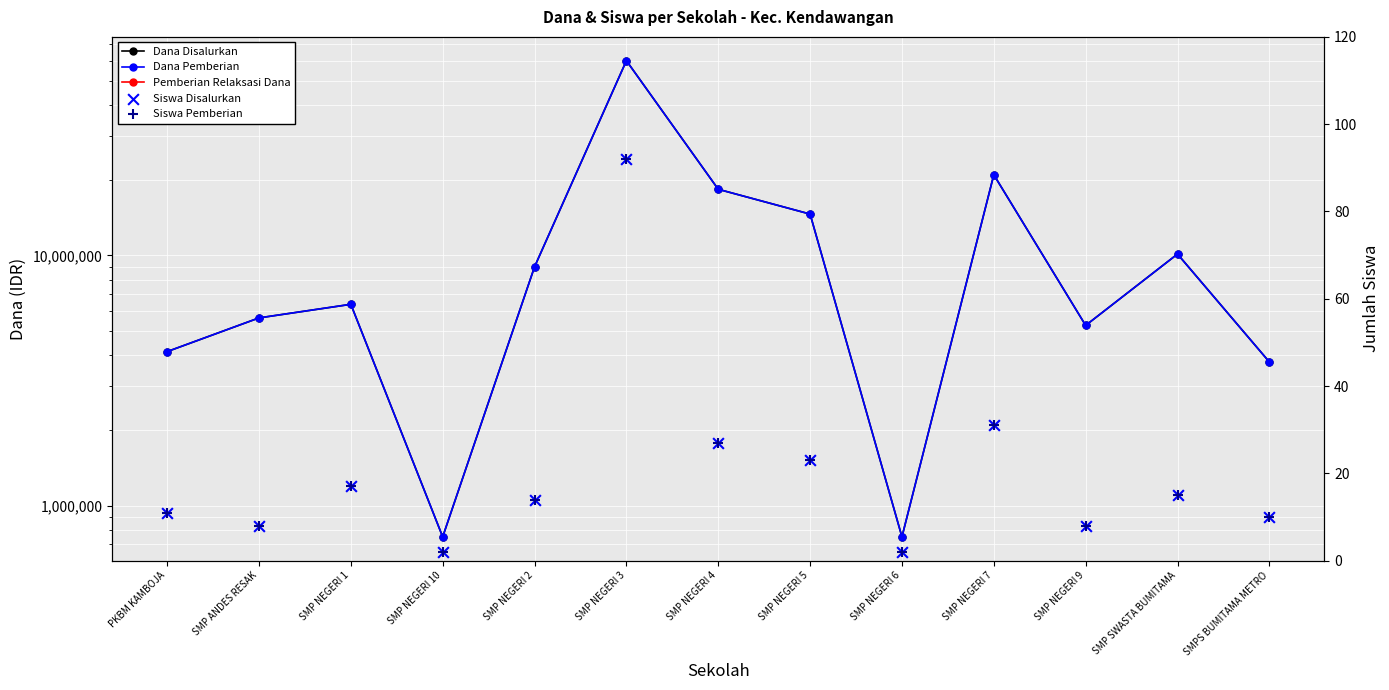

Which series has the largest total across all categories?

Dana Disalurkan